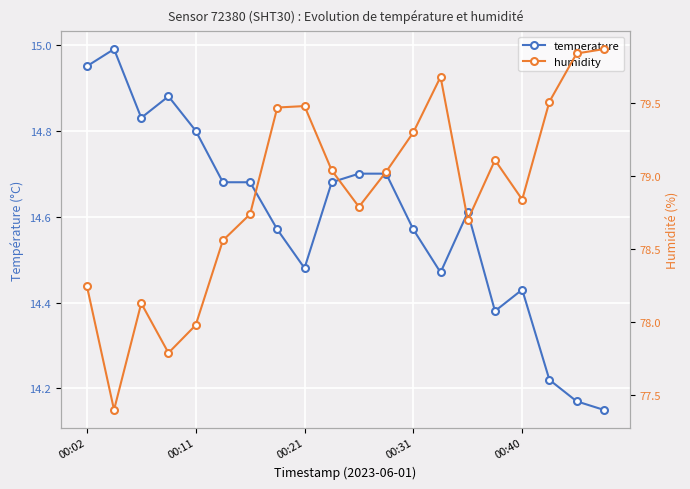

What is the total value across all series at 18?

94.0